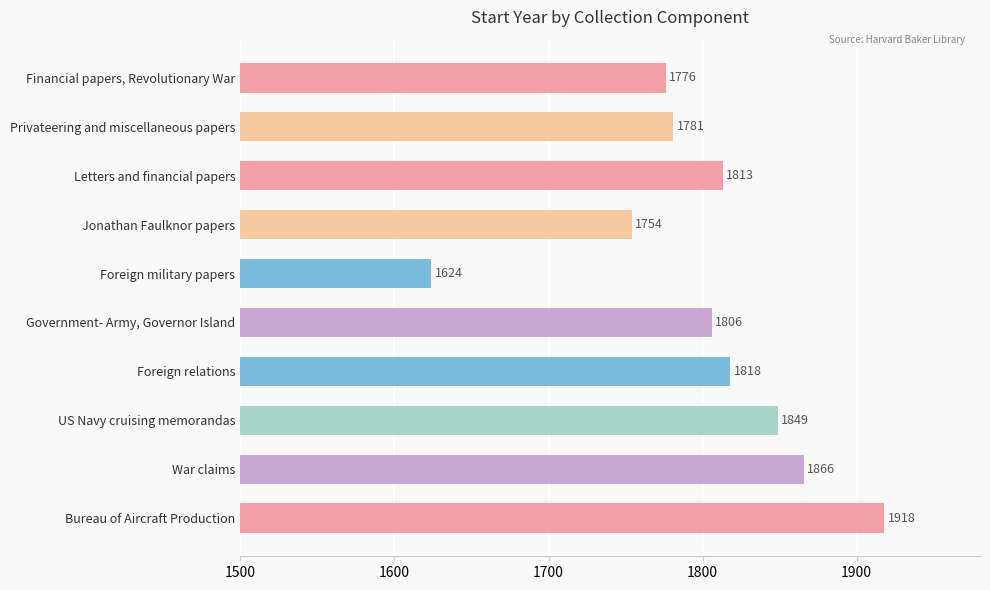

What is the sum of all values?

18005